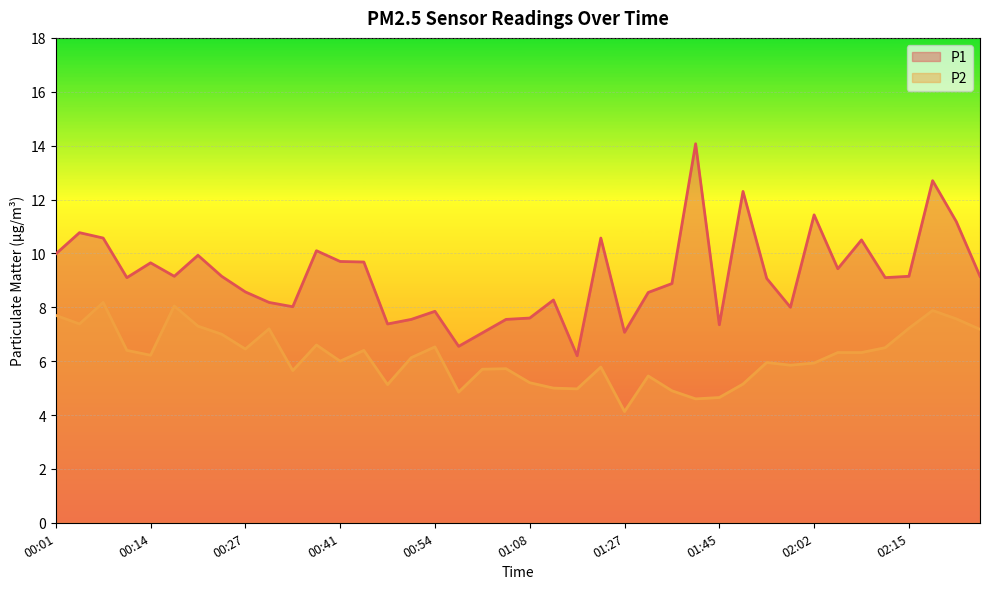

Which category has the lowest value in the P1 series?

01:16